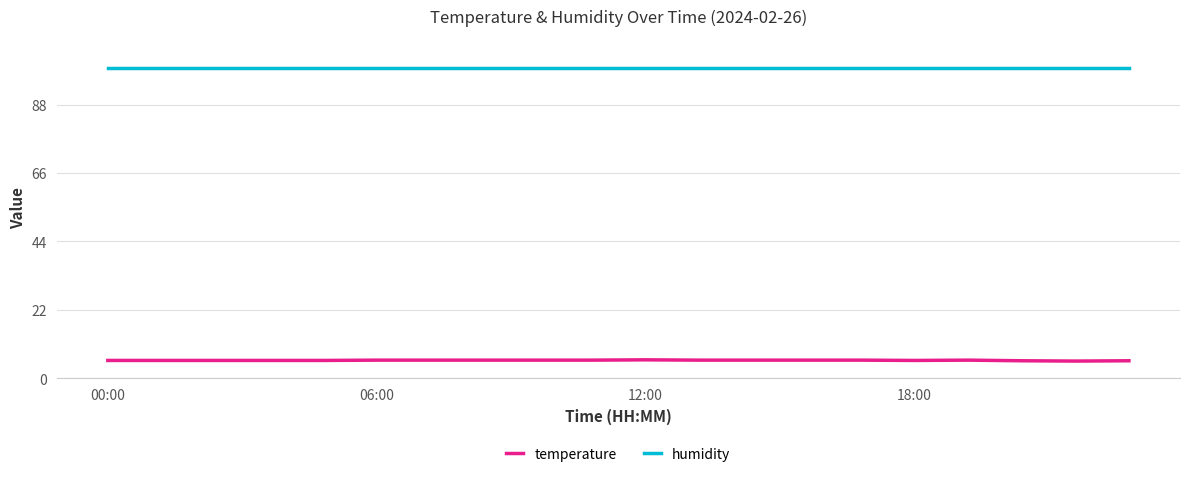

What is the average value of the temperature series?

5.7